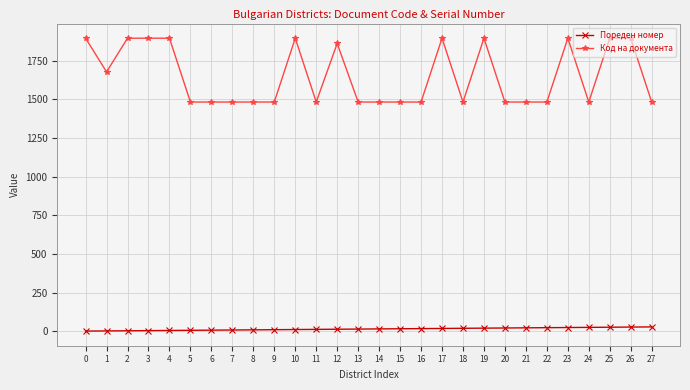

List the series in order of their peak value, highest first.

Код на документа, Пореден номер